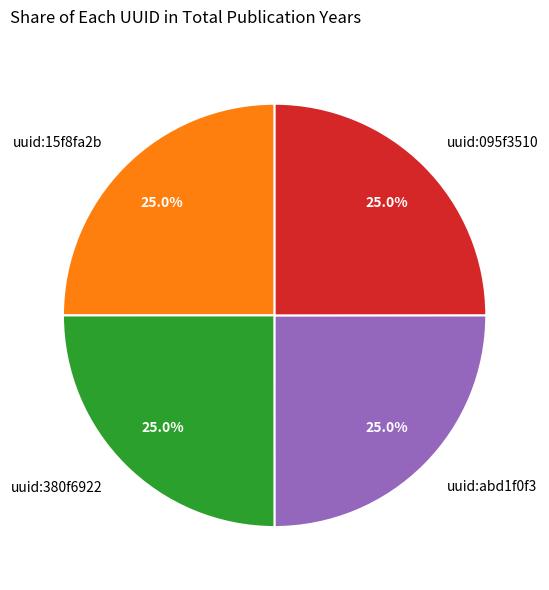

True or false: uuid:15f8fa2b accounts for 25% of the total.

True